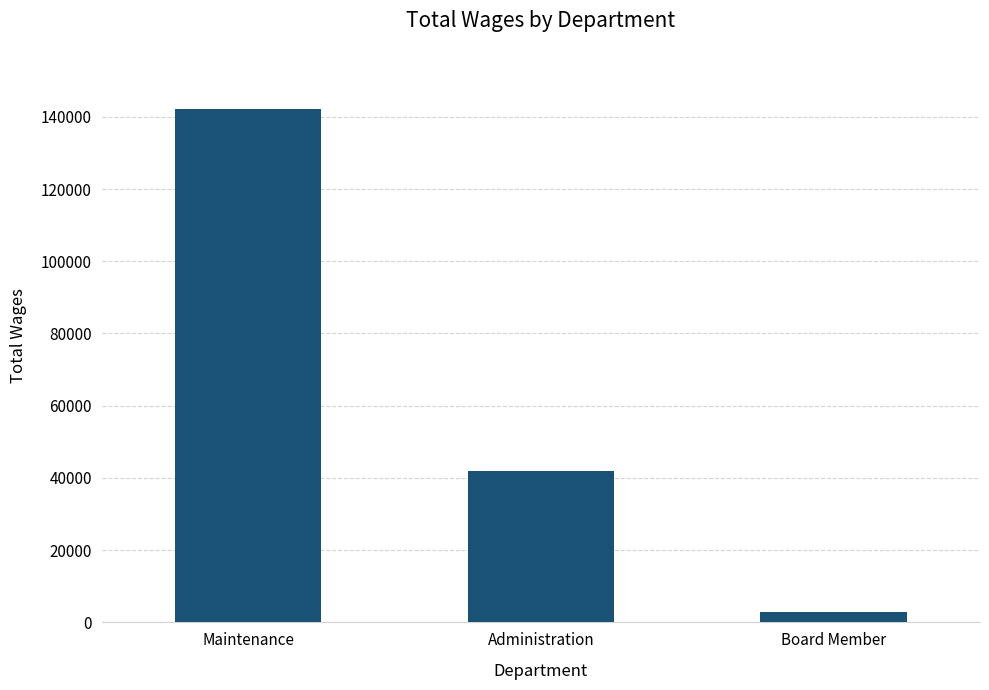

Where does the data first go above 41942?

Maintenance